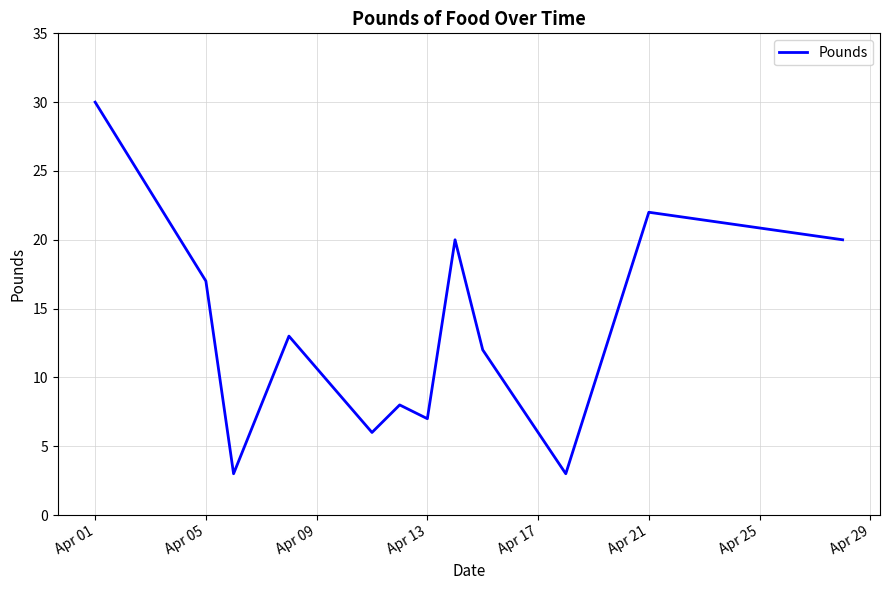

What is the difference between the maximum and minimum values?

27